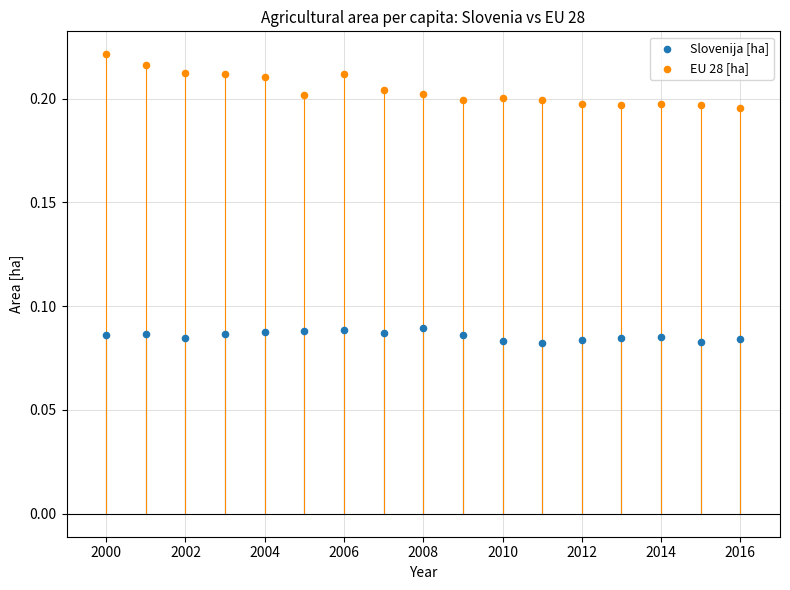

Which series contains the highest Y value?

EU 28 [ha]